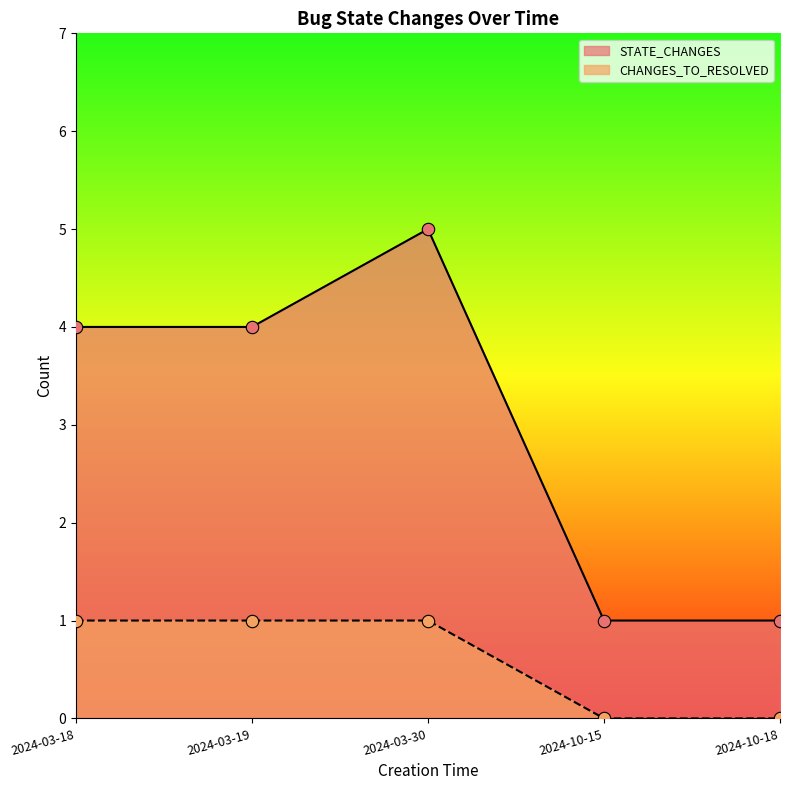

Which series reaches the maximum Y coordinate?

STATE_CHANGES